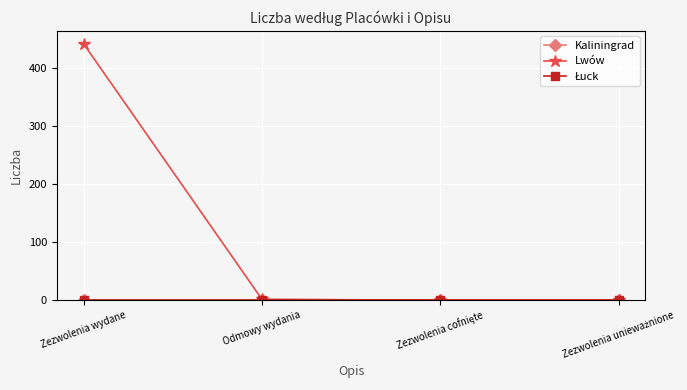

Reading left to right, transcribe all the data shown in this chart.

Kaliningrad: 0	0	0	0
Lwów: 442	2	0	0
Łuck: 0	0	0	0